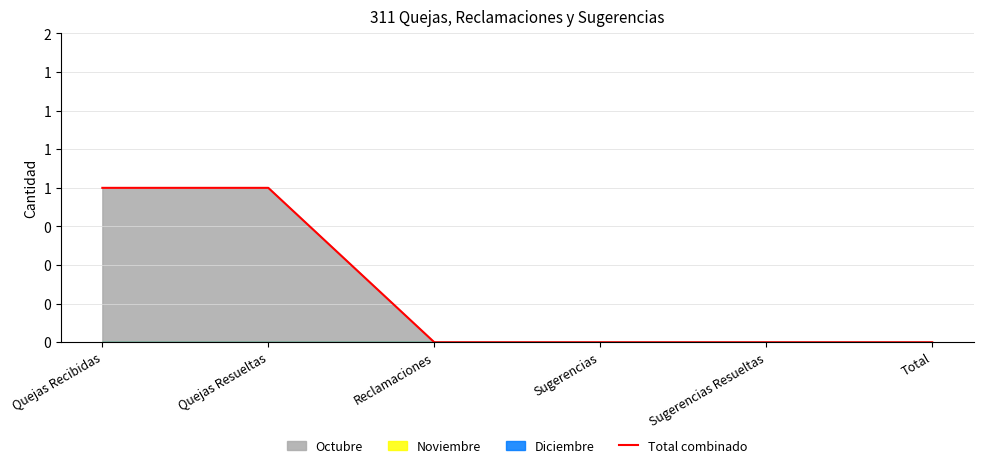

Which has a higher value, Quejas Recibidas or Reclamaciones?

Quejas Recibidas